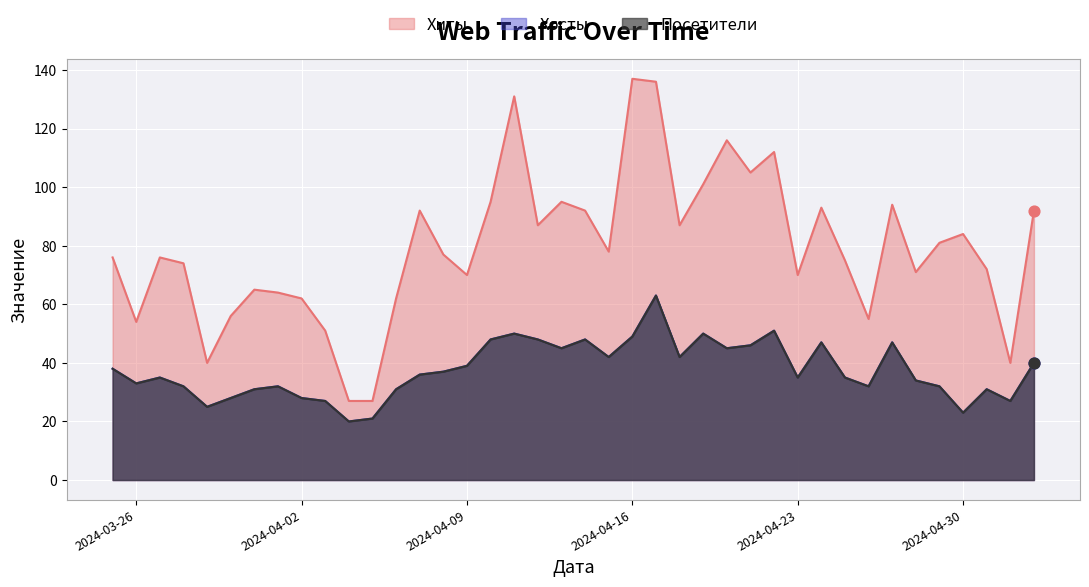

What are all the series names shown in the legend?

Хиты, Хосты, Посетители